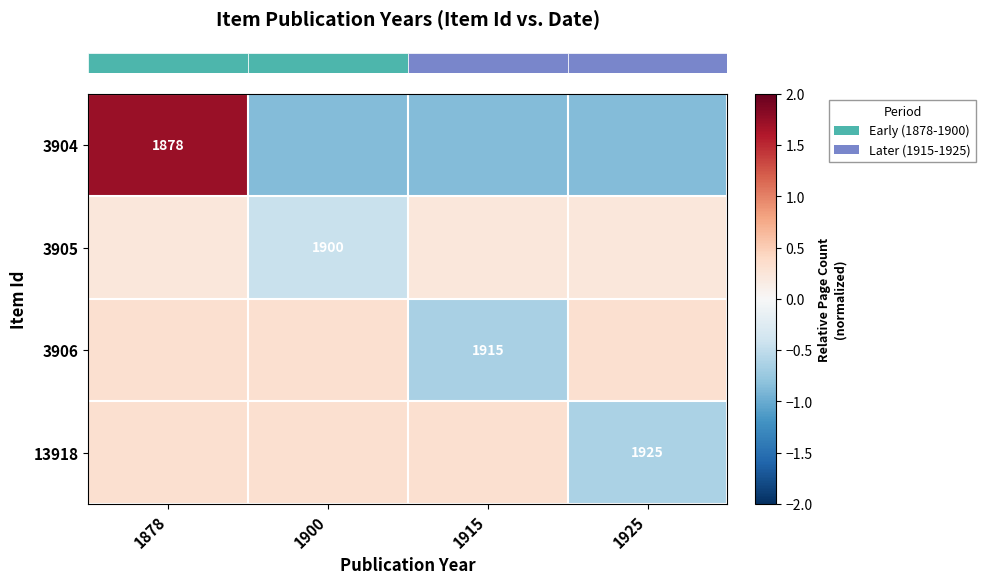

Which label corresponds to the largest value in the chart?

1878